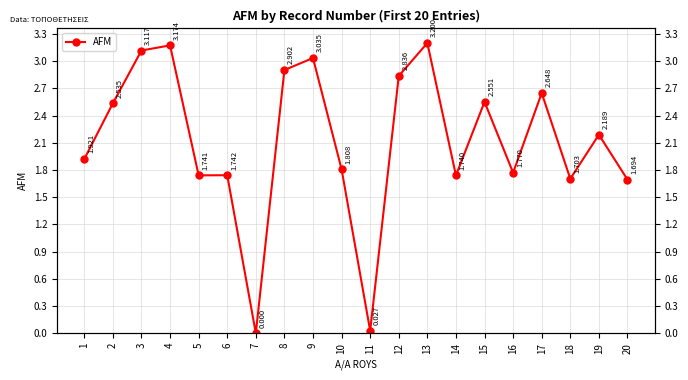

What is the difference between the values at 17 and 8?

0.3